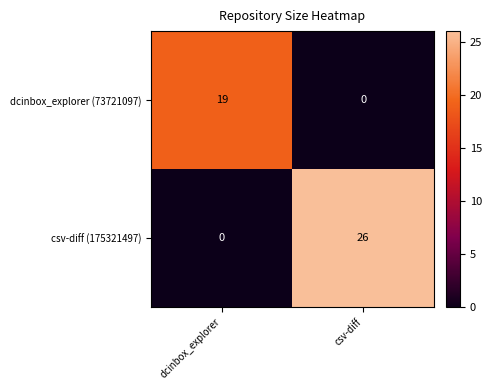

Is it true that dcinbox_explorer (73721097) equals 0 at csv-diff?

True